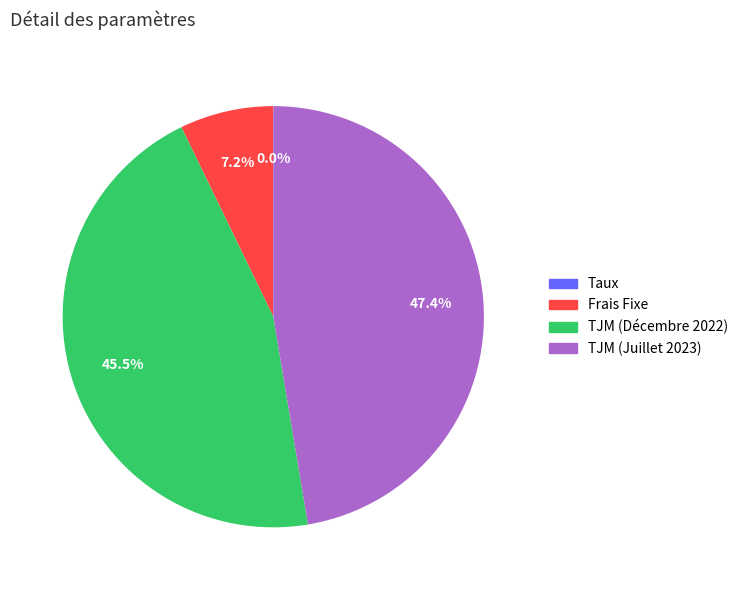

What portion of the pie excludes Frais Fixe?

92.8%